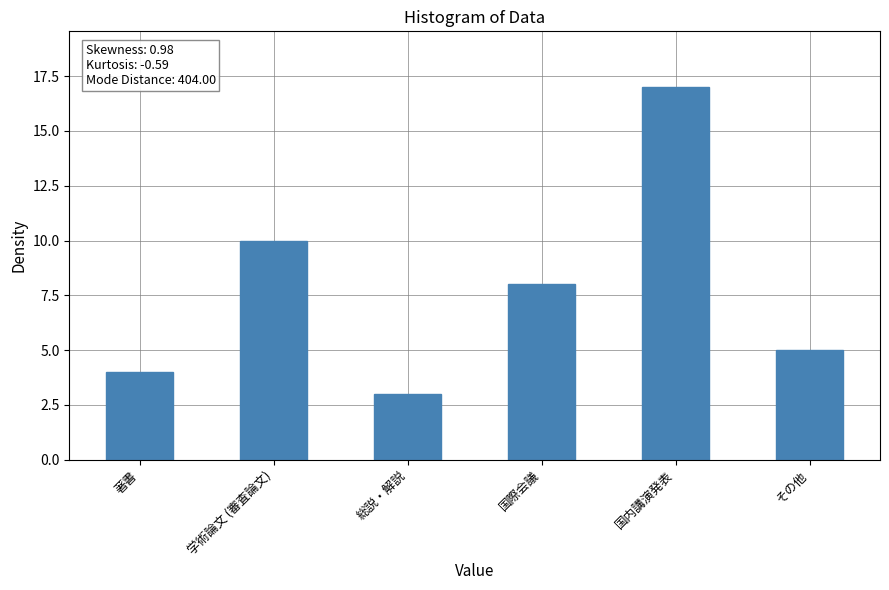

Rank the categories by value from lowest to highest.

総説・解説, 著書, その他, 国際会議, 学術論文 (審査論文), 国内講演発表